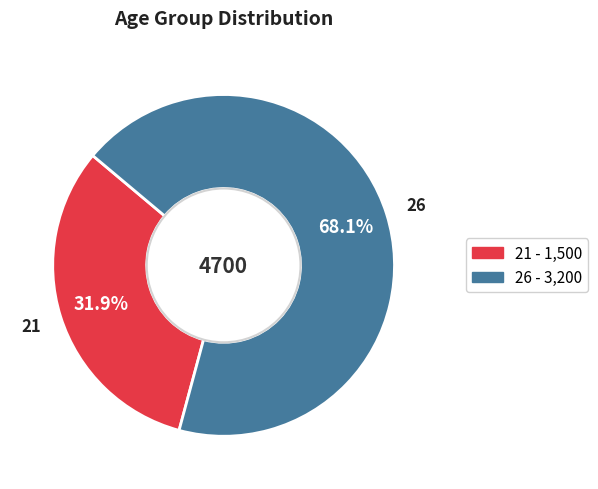

To the nearest percent, what portion does 21 represent?

32%